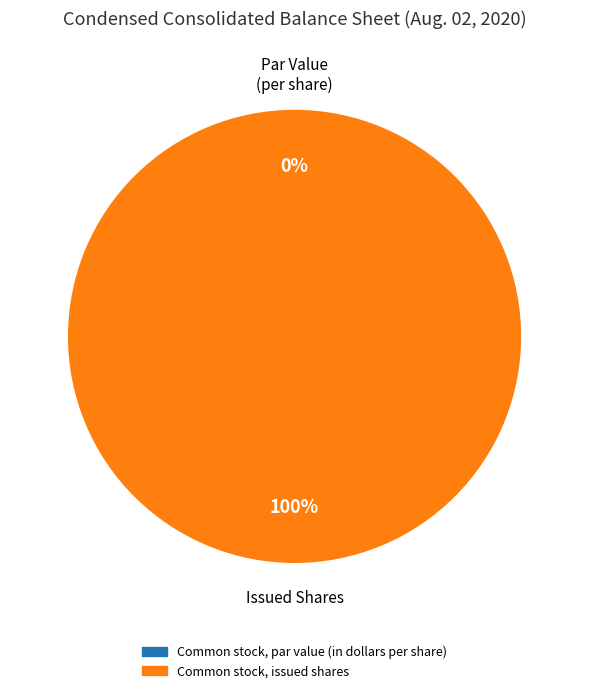

True or false: Common stock, par value (in dollars per share) accounts for 1% of the total.

False